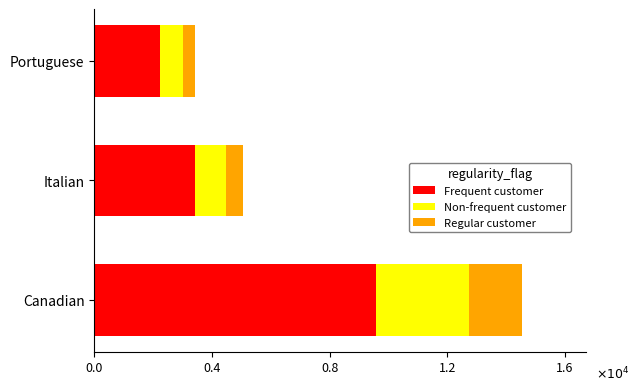

What are all the series names shown in the legend?

Frequent customer, Non-frequent customer, Regular customer